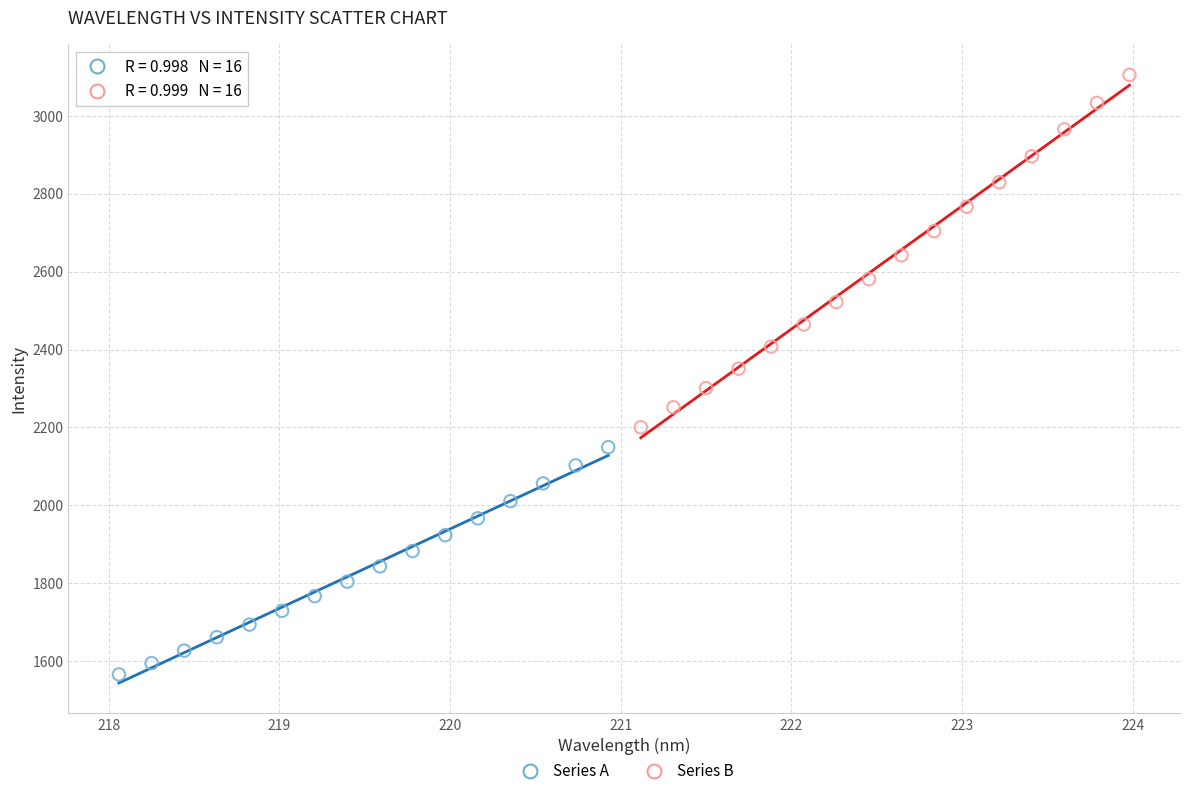

Which series contains the lowest Y value?

Series A